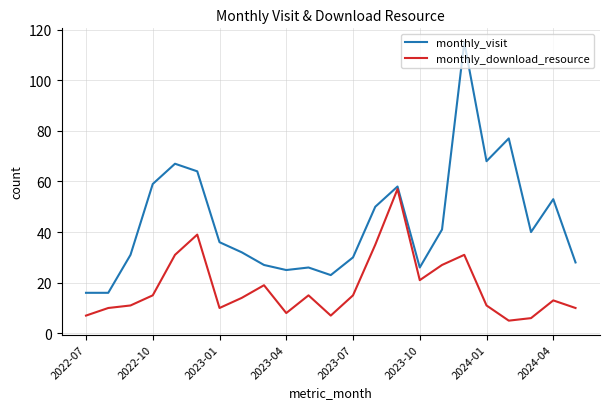

Which series has the largest total across all categories?

monthly_visit